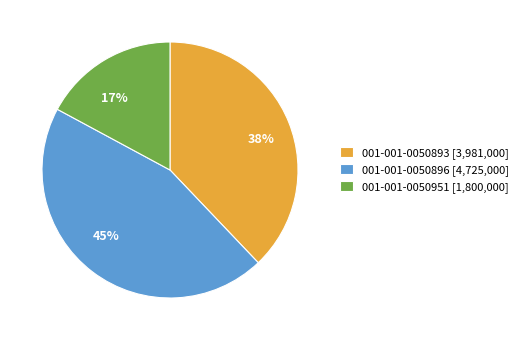

What percentage is the 001-001-0050896 [4,725,000] slice, to the nearest percent?

45%